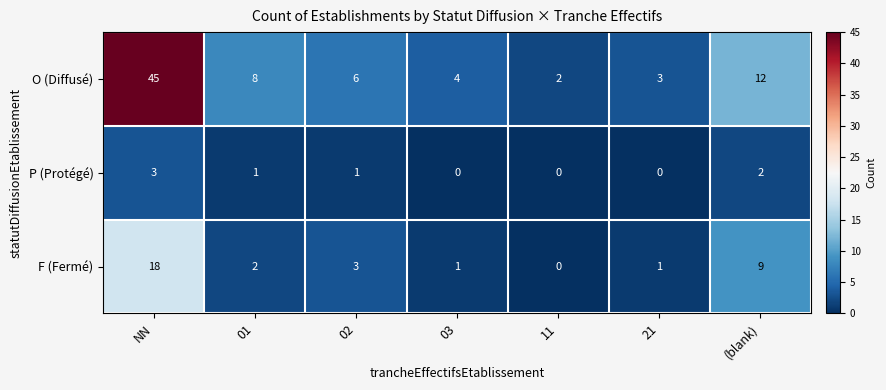

Reading left to right, extract all data points from this chart.

O (Diffusé): 45	8	6	4	2	3	12
P (Protégé): 3	1	1	0	0	0	2
F (Fermé): 18	2	3	1	0	1	9